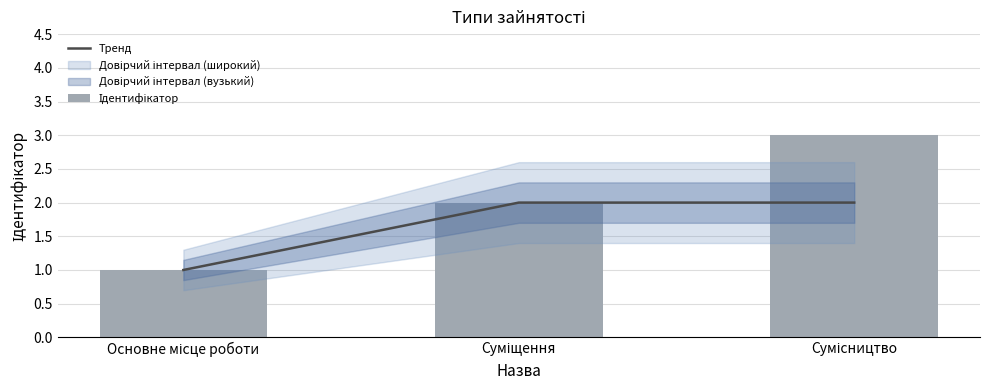

Which series has the largest total across all categories?

Ідентифікатор